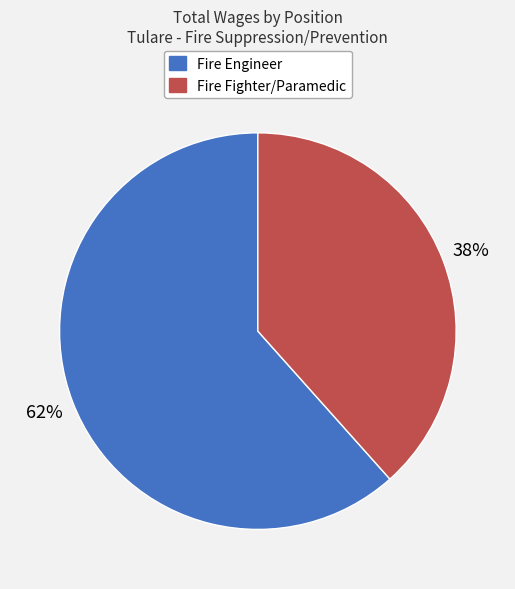

To the nearest percent, what portion does Fire Engineer represent?

62%